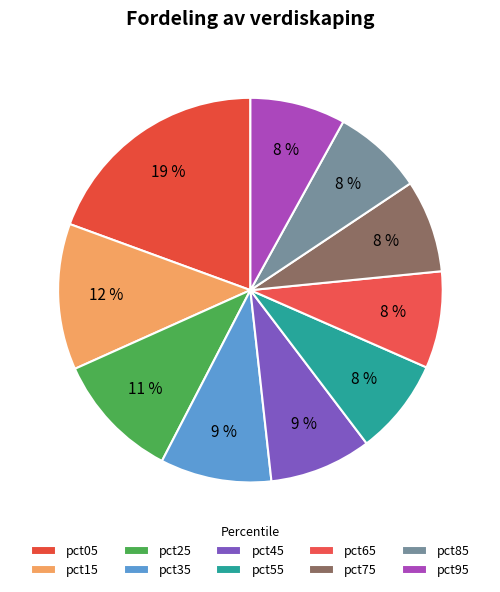

To the nearest percent, what portion does pct25 represent?

11%